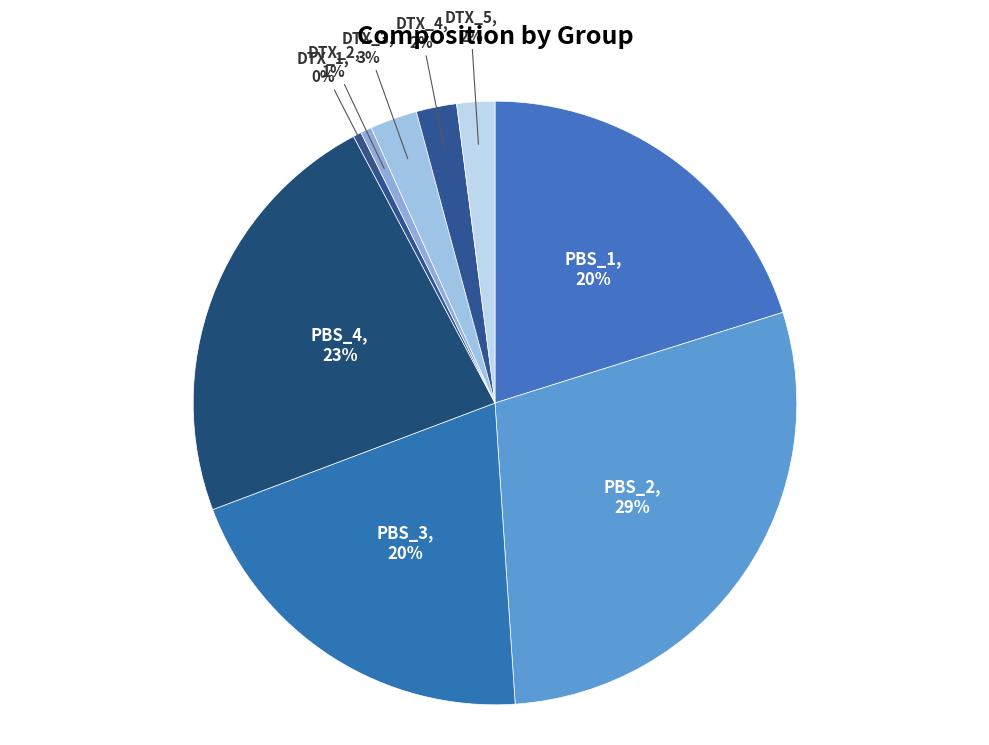

How many segments does this pie chart have?

9